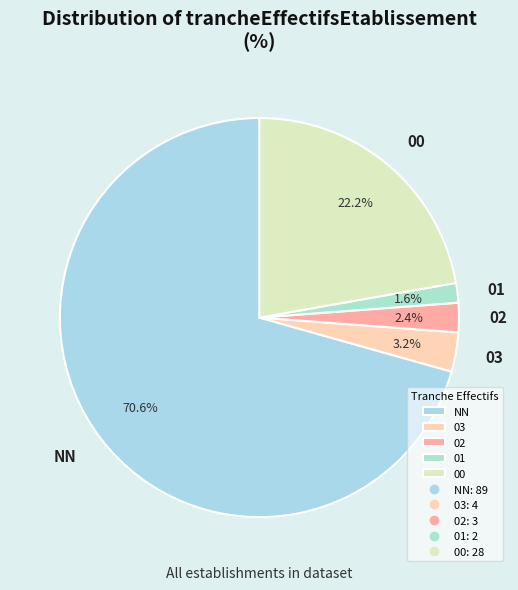

How many slices are in this pie chart?

5